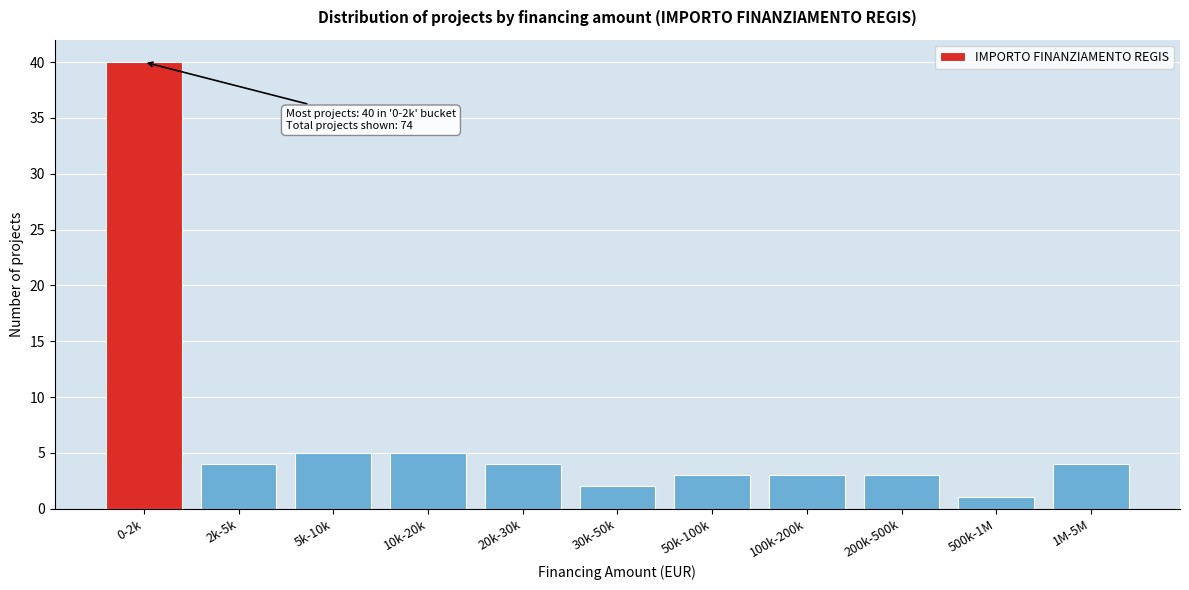

Reading right to left, list all the values displayed in this chart.

4	1	3	3	3	2	4	5	5	4	40